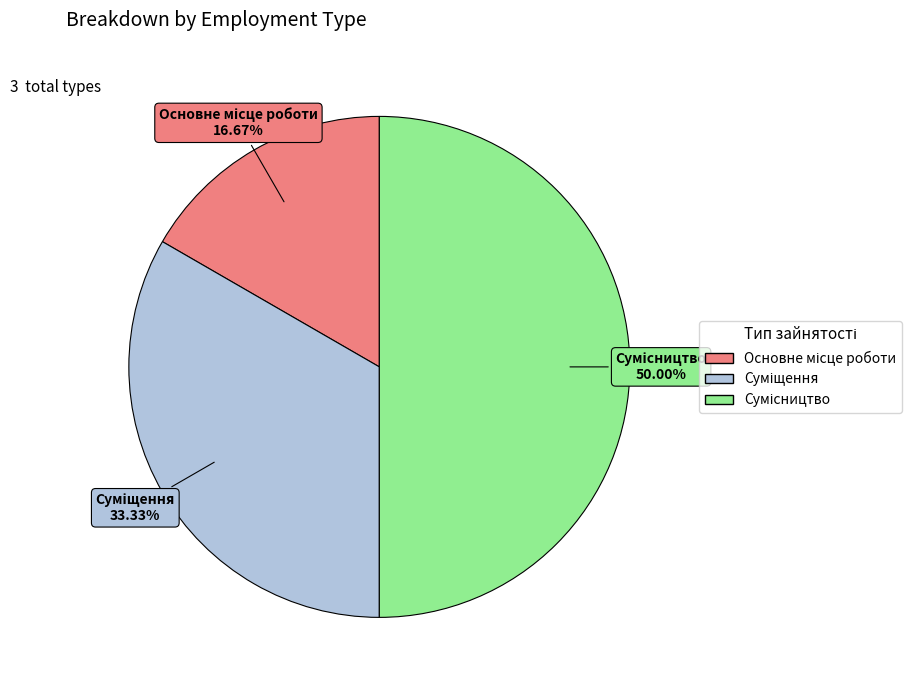

How many segments does this pie chart have?

3